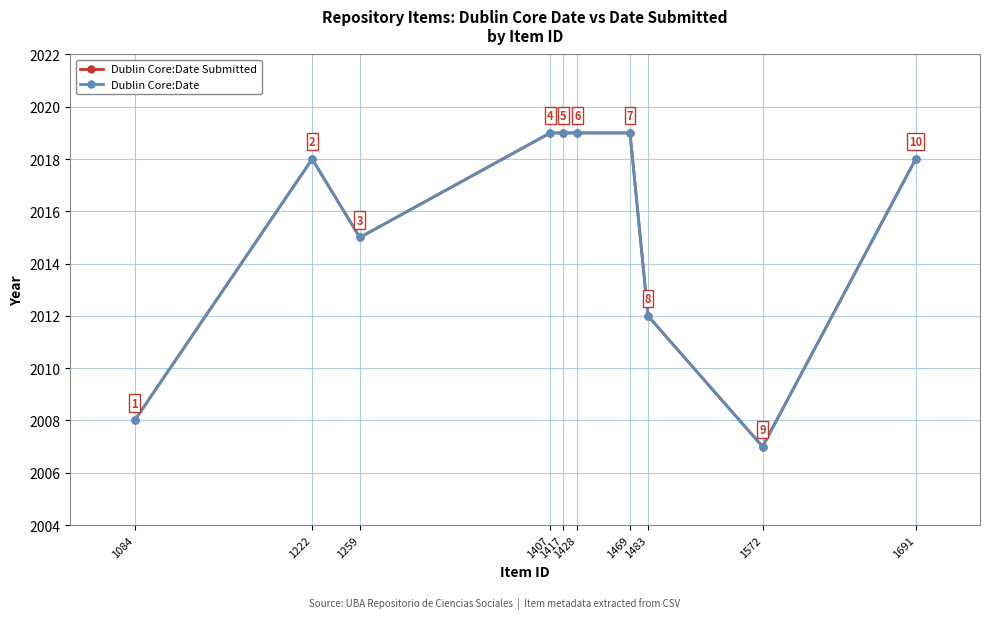

The value of Dublin Core:Date Submitted at 1691 is 1066. True or false?

False